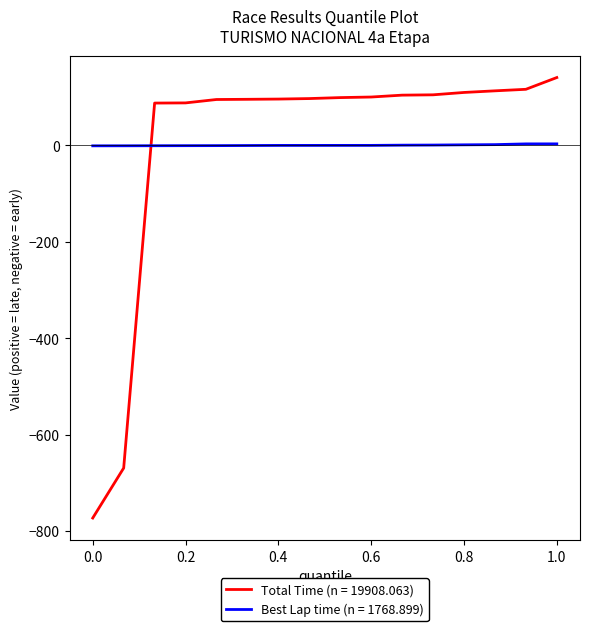

Which series ends up on top after the final intersection of Total Time (n = 19908.063) and Best Lap time (n = 1768.899)?

Total Time (n = 19908.063)